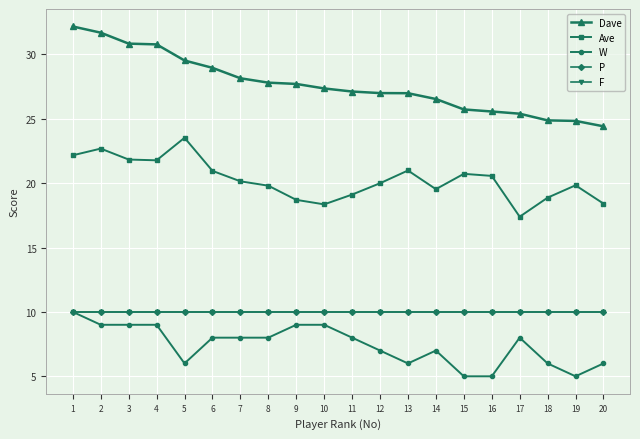

Does the chart have visible grid lines?

Yes